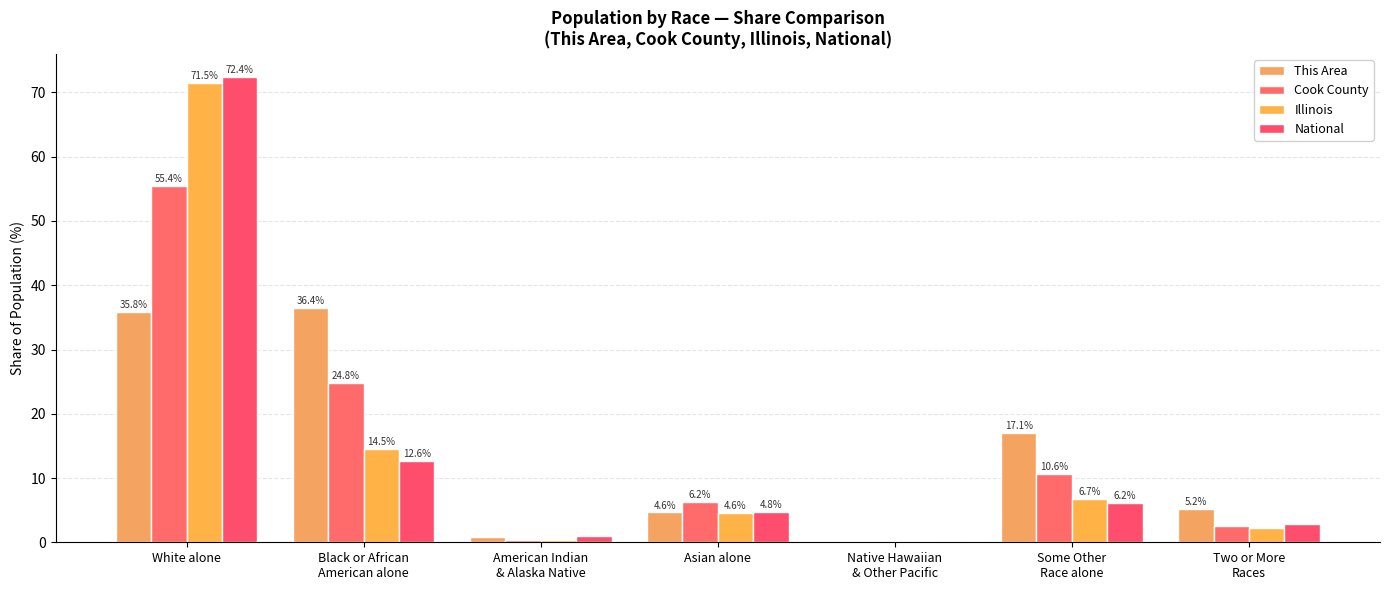

What is the label of the 3rd bar from the left?

American Indian
& Alaska Native